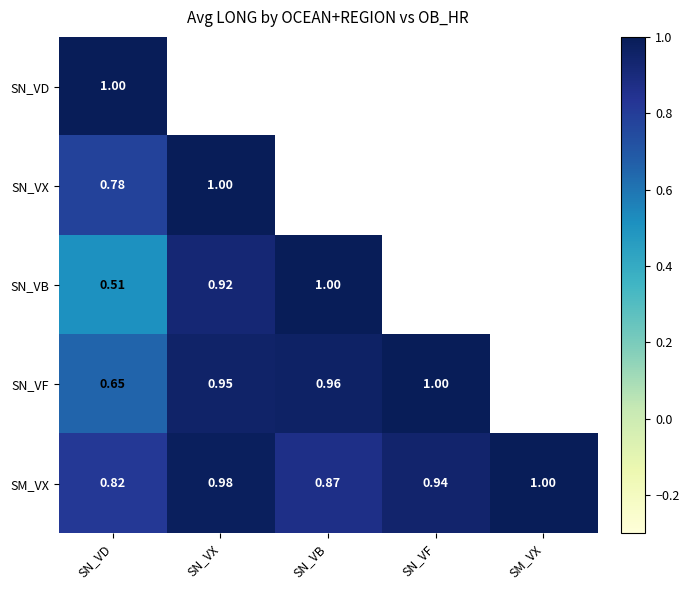

At which category is the sum across all series the highest?

SN_VD